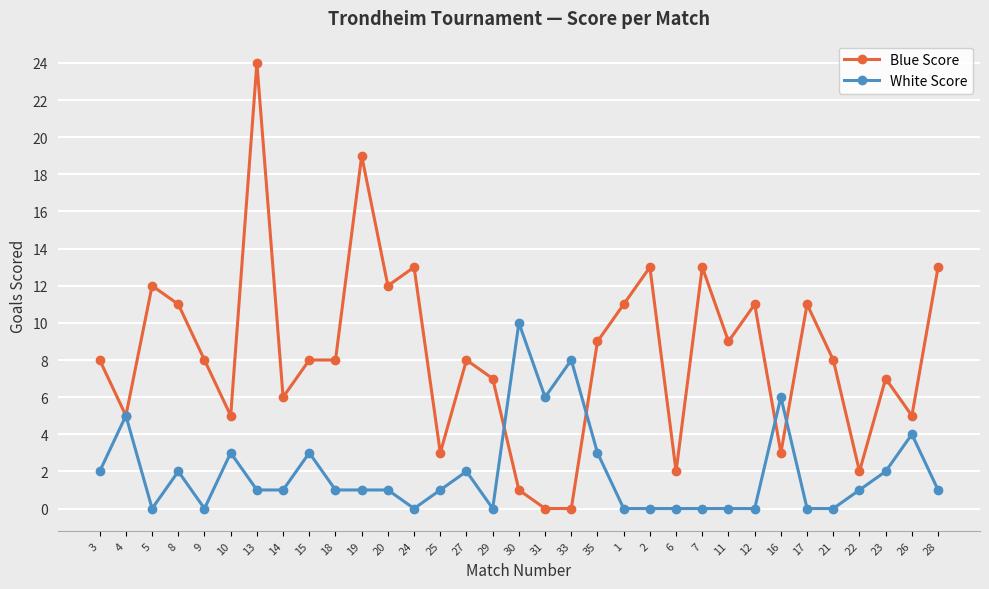

What position from the left is 19?

11